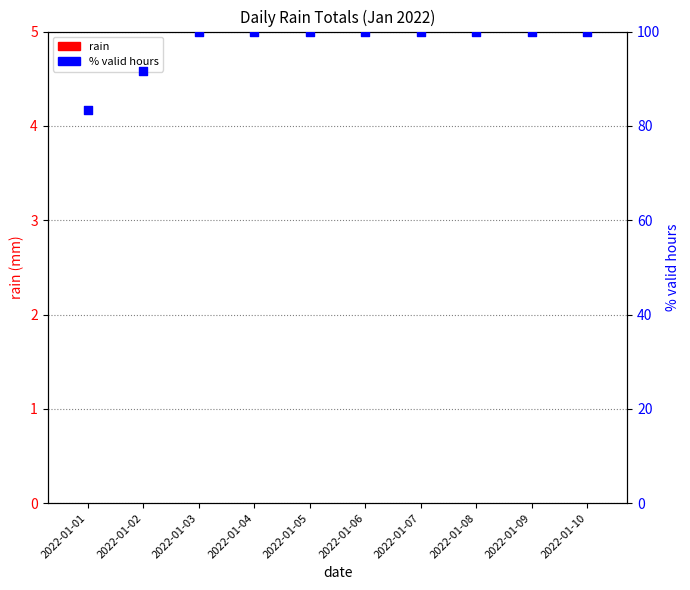

What is the total value across all series at 2022-01-05?

100.0